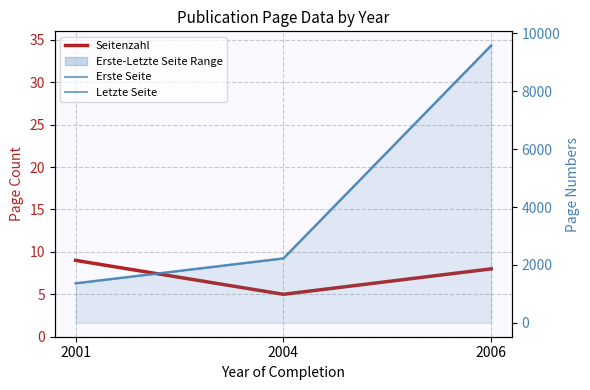

What value does the Letzte Seite series have at 2006, to the nearest 100?

9600